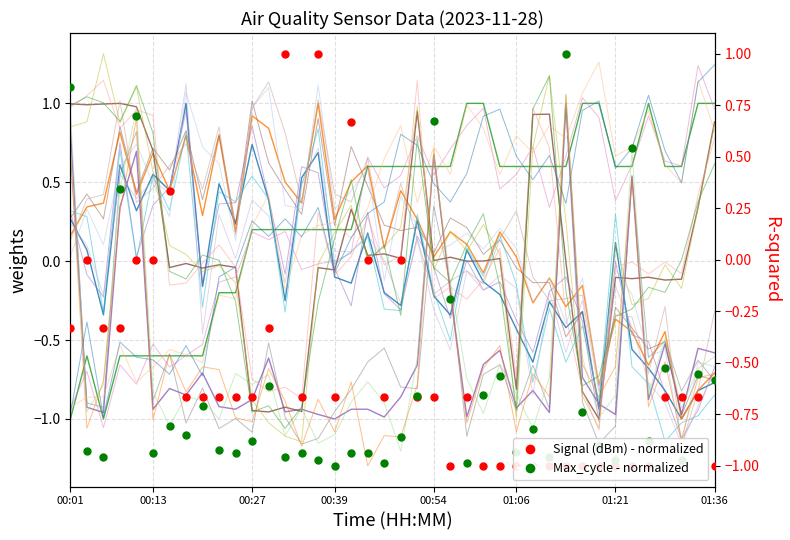

How many lines are shown in the chart?

6